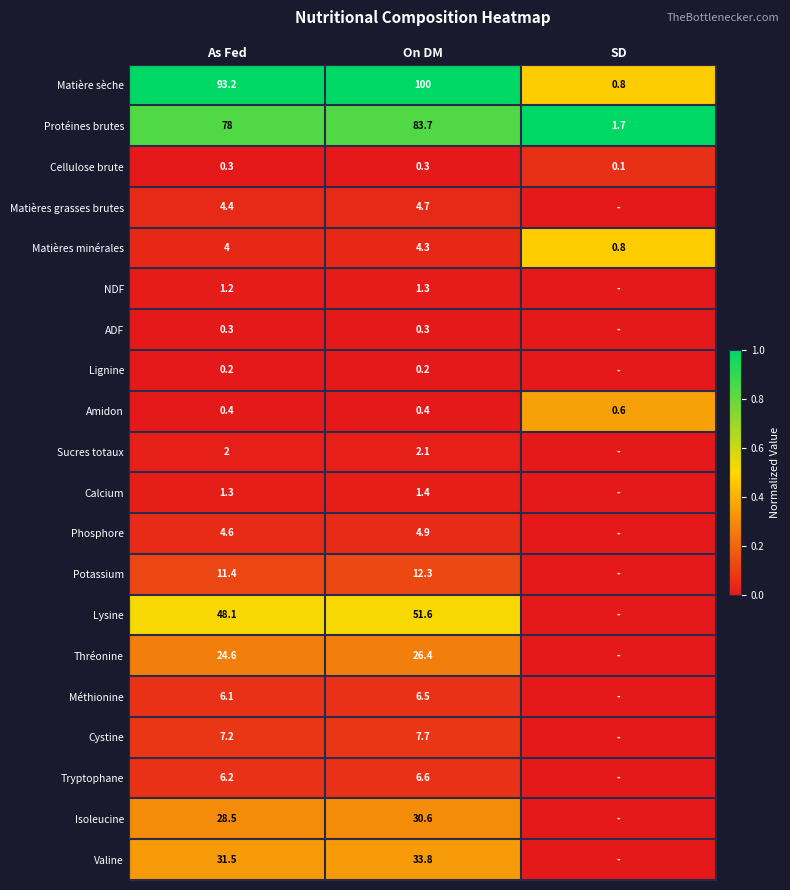

What is the sum of the Amidon values at As Fed and SD?

1.0